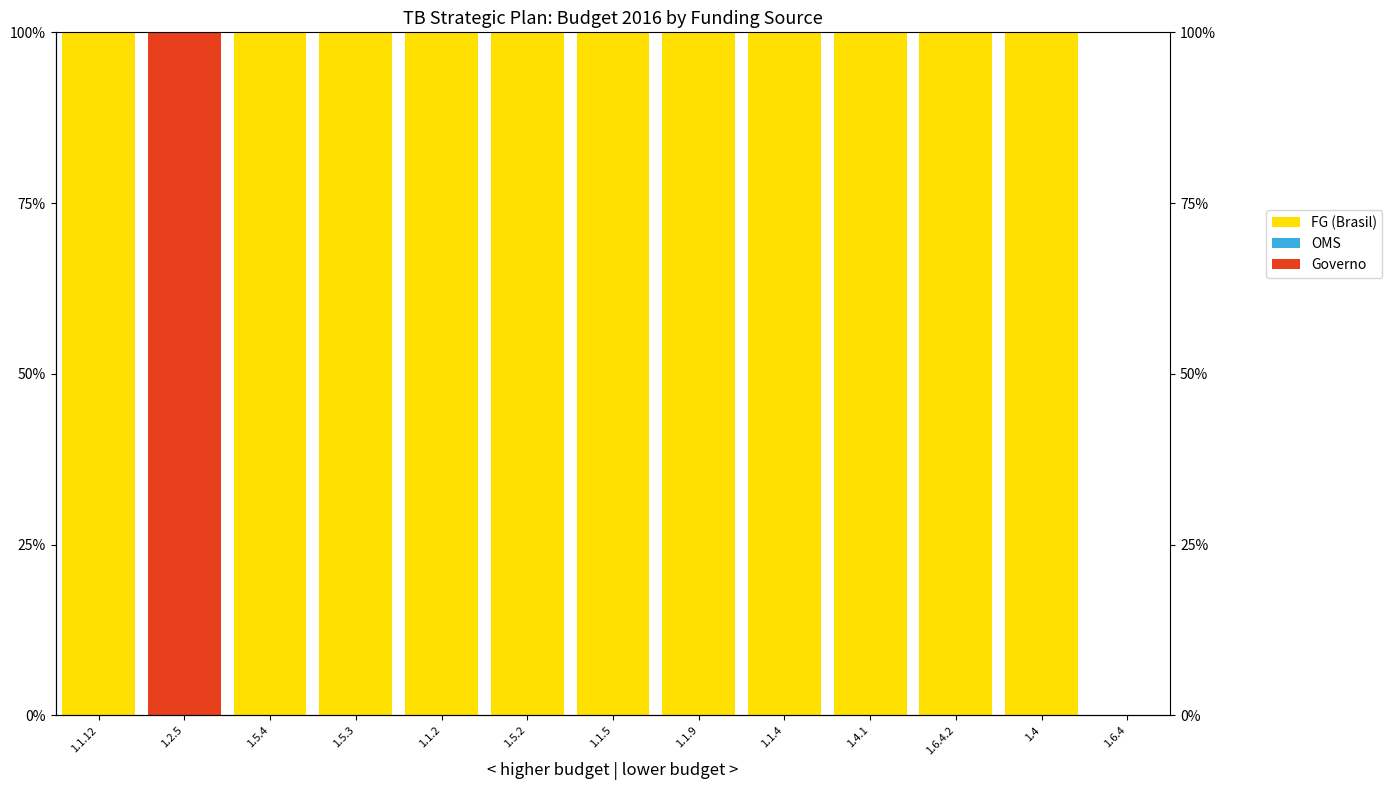

At how many categories does at least one series exceed 60?

12